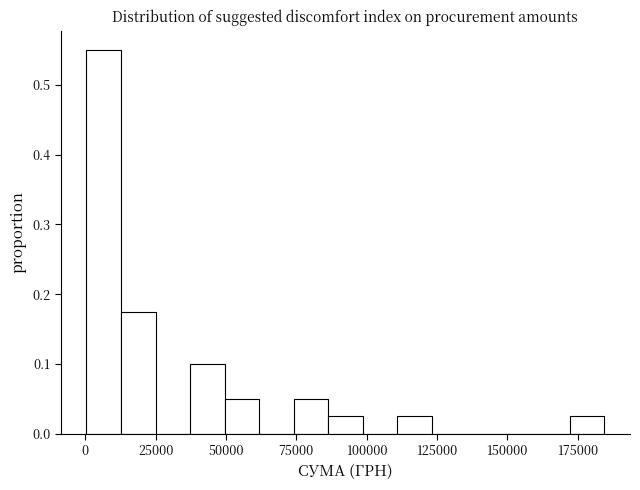

Around what value on the x-axis is the tallest bar? Give the approximate position of its centre, as read against the axis.

5000